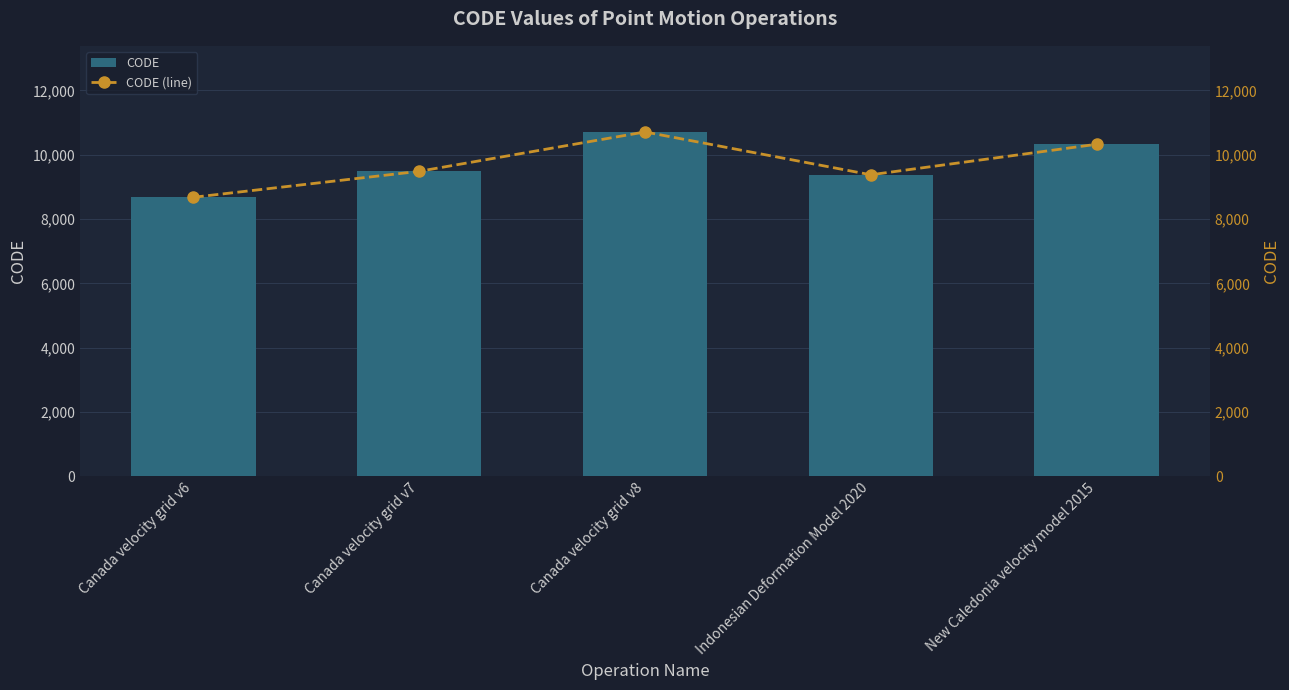

List the series in order of their peak value, lowest first.

CODE, CODE (line)